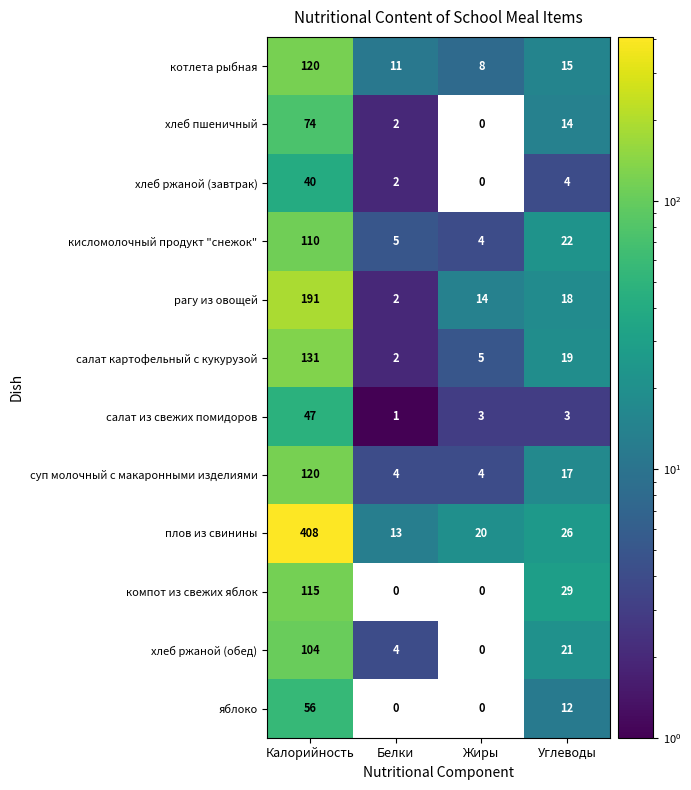

Which label corresponds to the largest value in the chart?

Калорийность